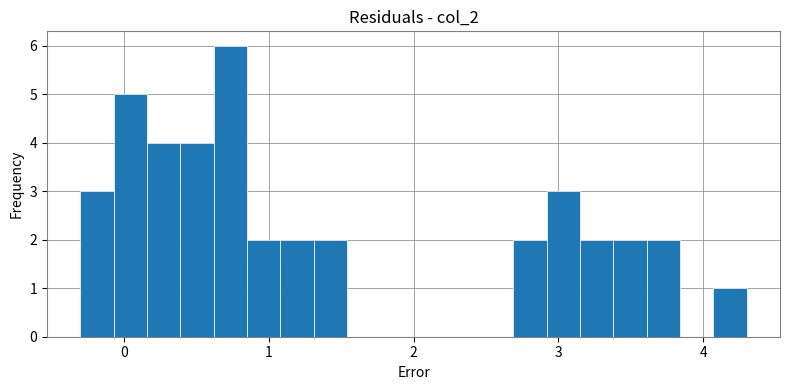

Around what value on the x-axis is the tallest bar? Give the approximate position of its centre, as read against the axis.

0.7